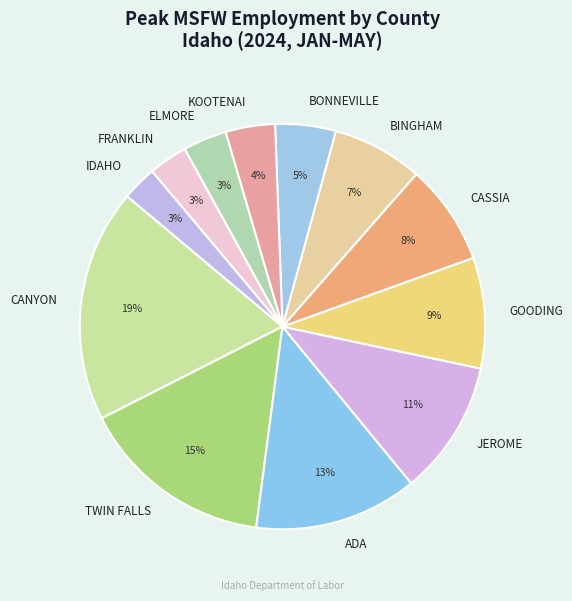

What is the largest slice in the pie chart?

CANYON